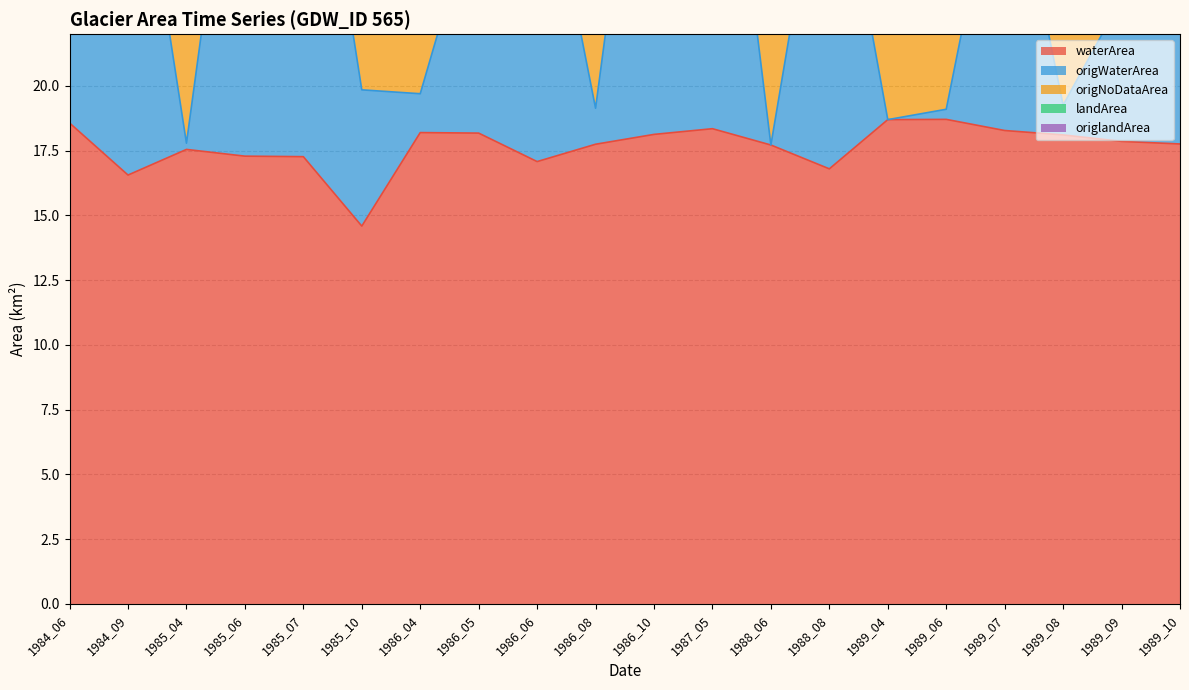

How many data points in origWaterArea are less than 30?

10